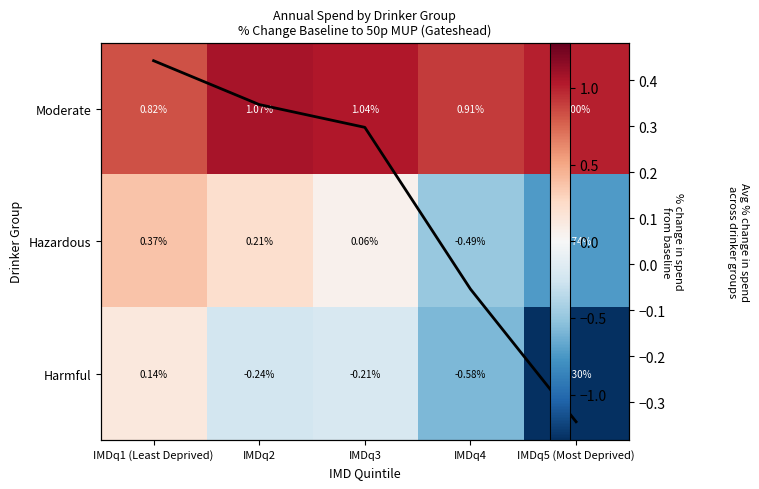

True or false: Moderate has a value of 1.0 at IMDq3.

True